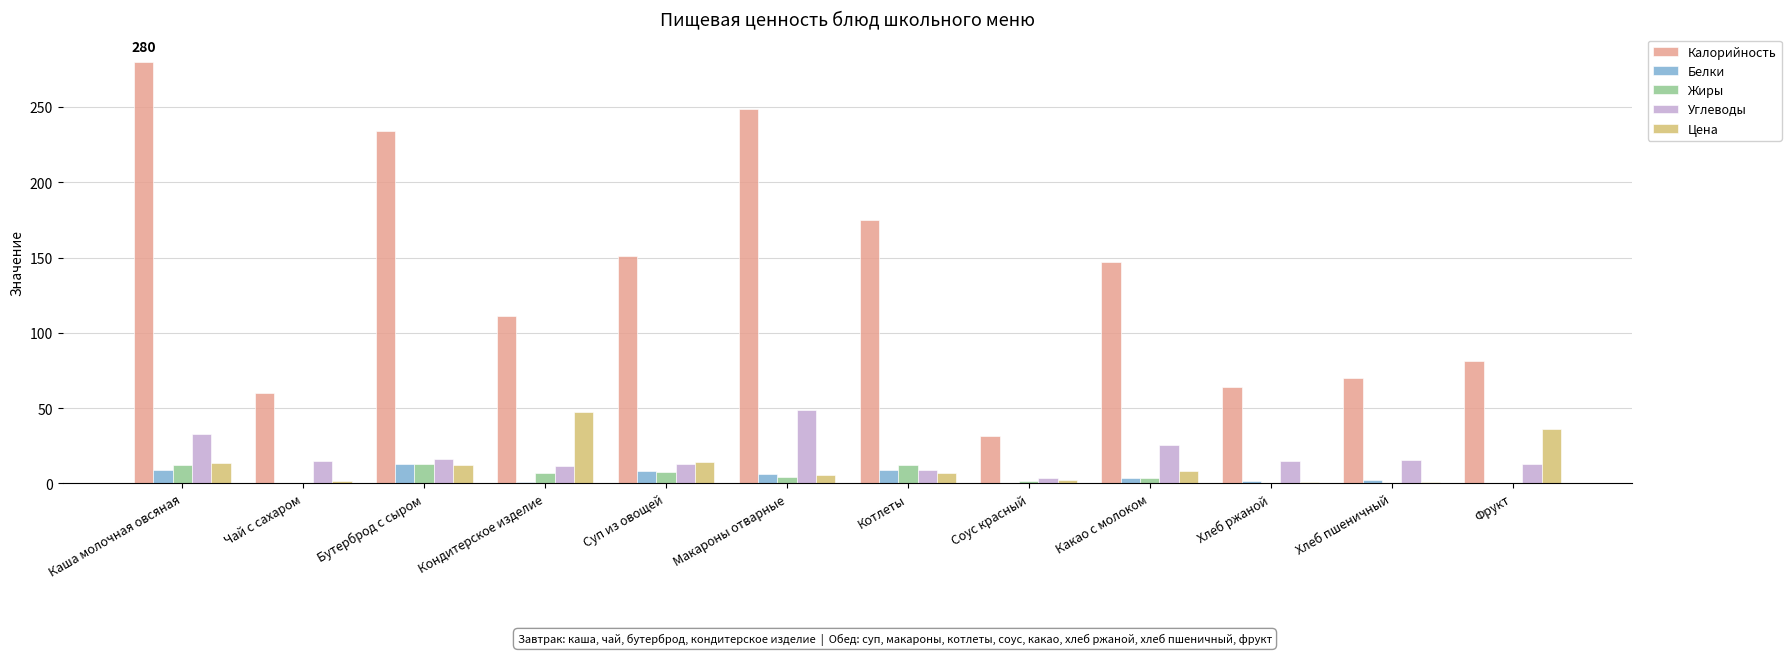

What is the greatest value displayed?

280.0